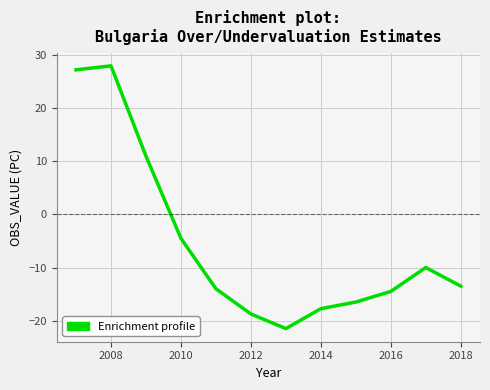

What is the minimum value shown in the chart?

-21.5